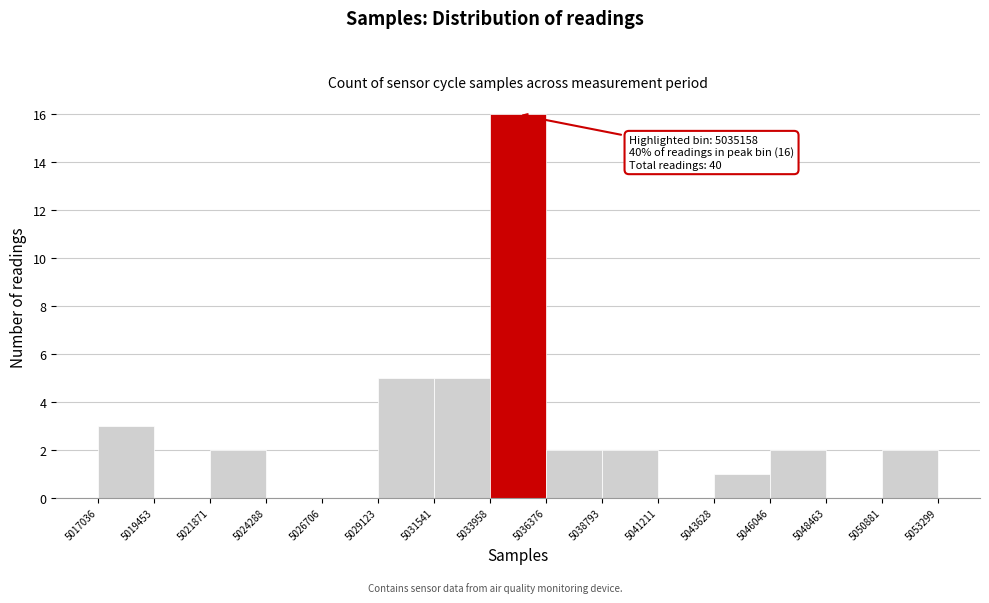

Over which range of the x-axis is the bar tallest?

5033958 to 5036376